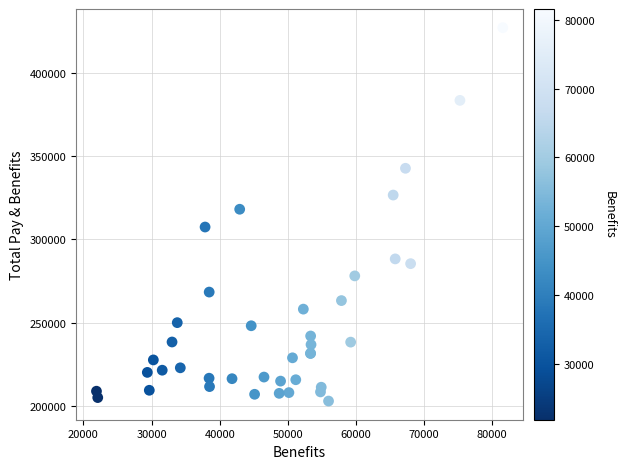

What Y value in the scatter plot is closest to 314990?

318058.3